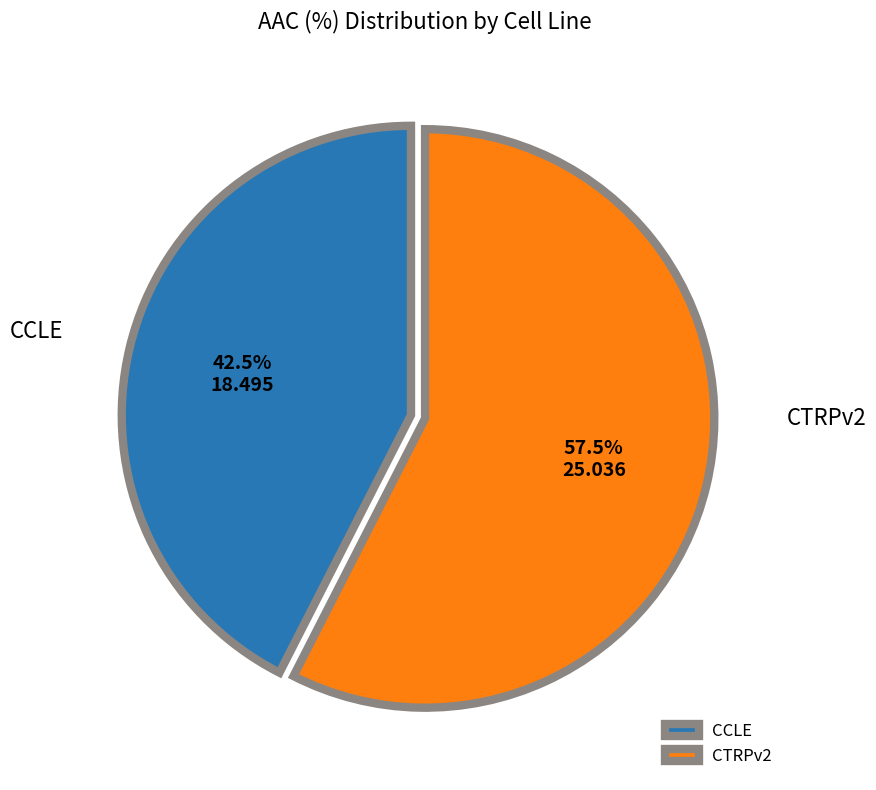

Is CTRPv2 the majority of the pie?

Yes